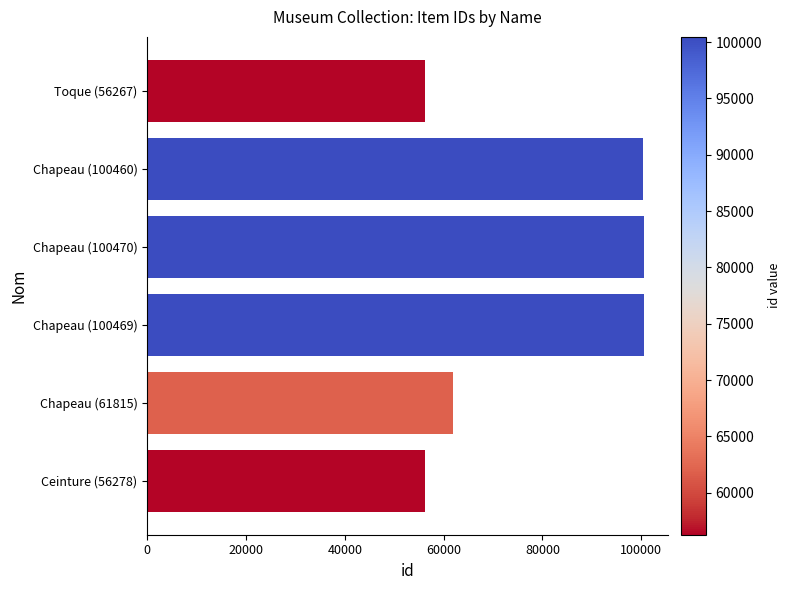

How many values are below 100460?

3